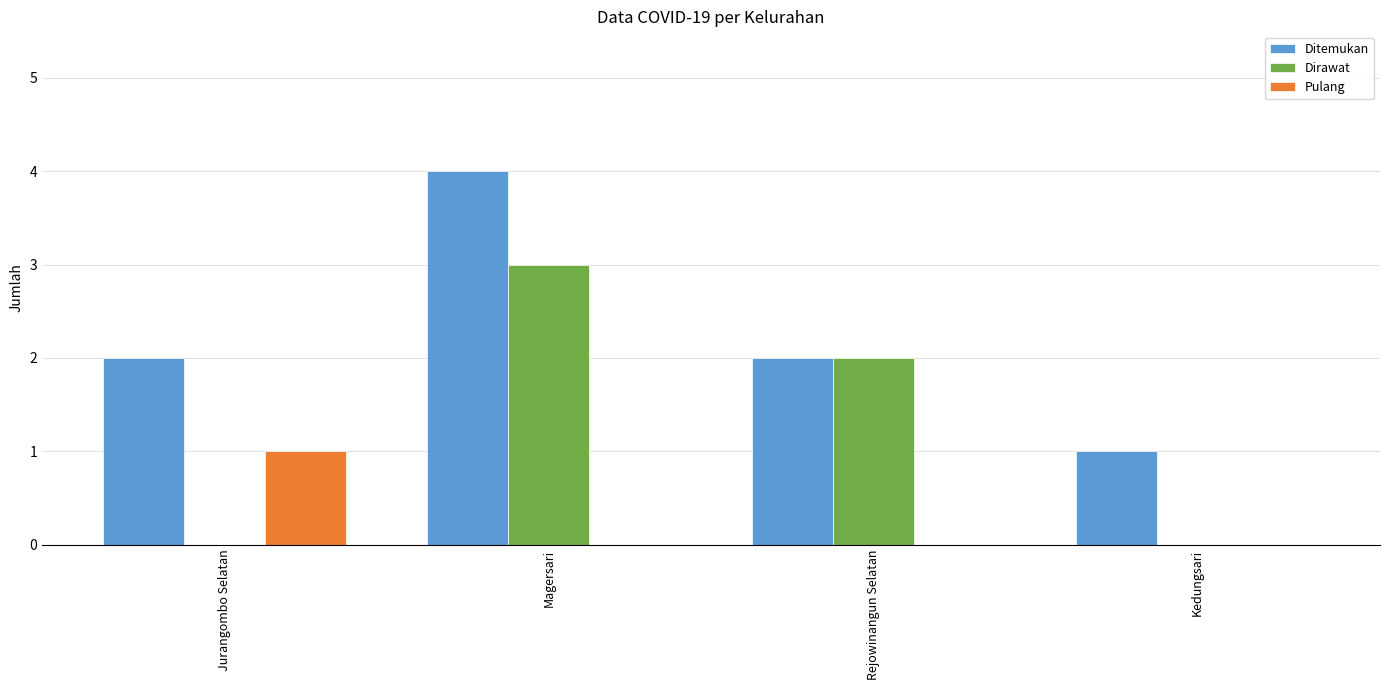

Between Magersari and Rejowinangun Selatan, which series saw the biggest shift?

Ditemukan